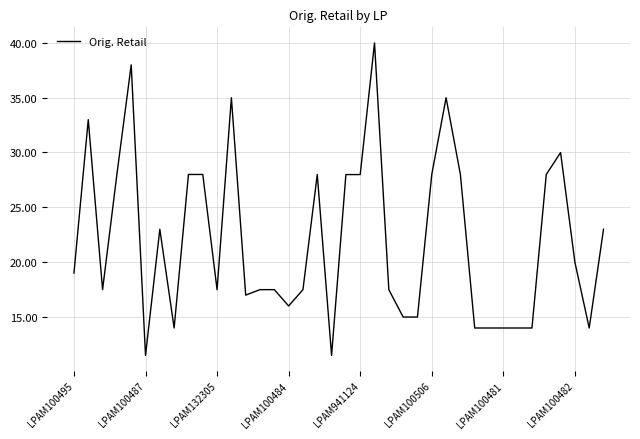

How many series are shown in this chart?

1